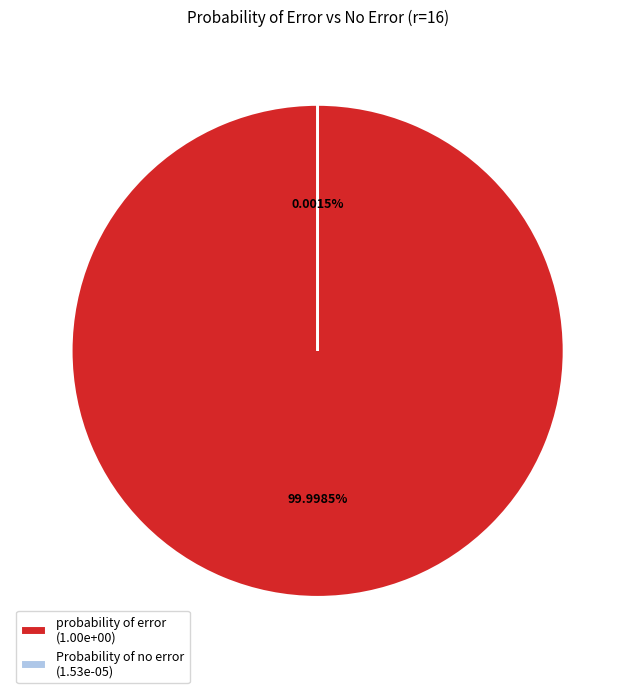

Is it true that Probability of no error is 13% of the pie?

False